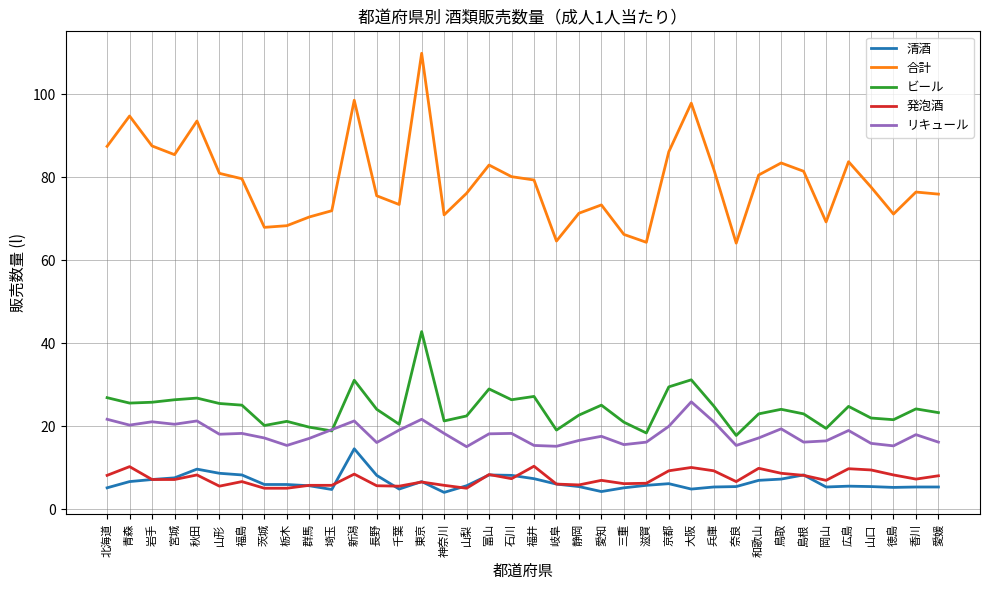

Which category has the highest value in the ビール series?

東京